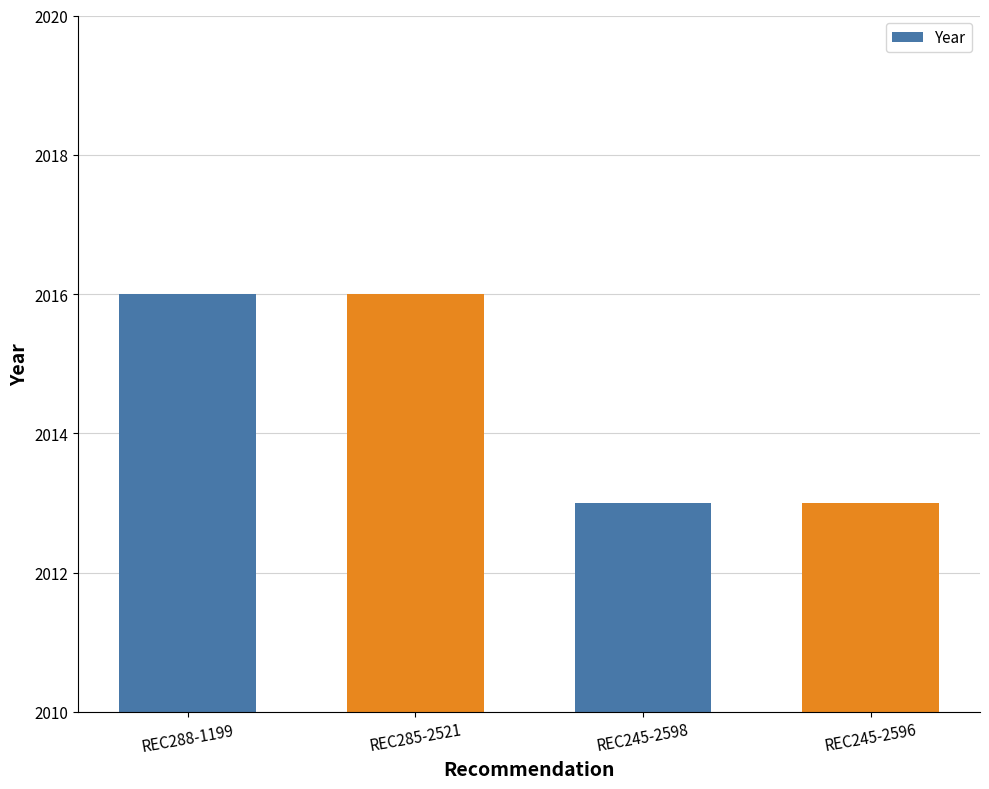

What is the smallest value displayed?

2013